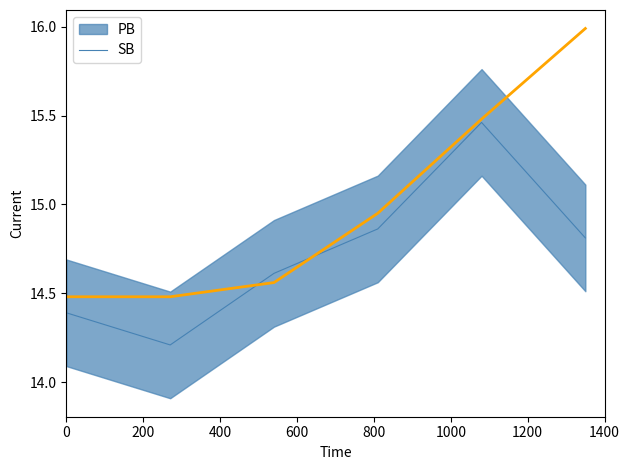

Reading right to left, transcribe all the data shown in this chart.

16.0	15.5	14.9	14.6	14.5	14.5